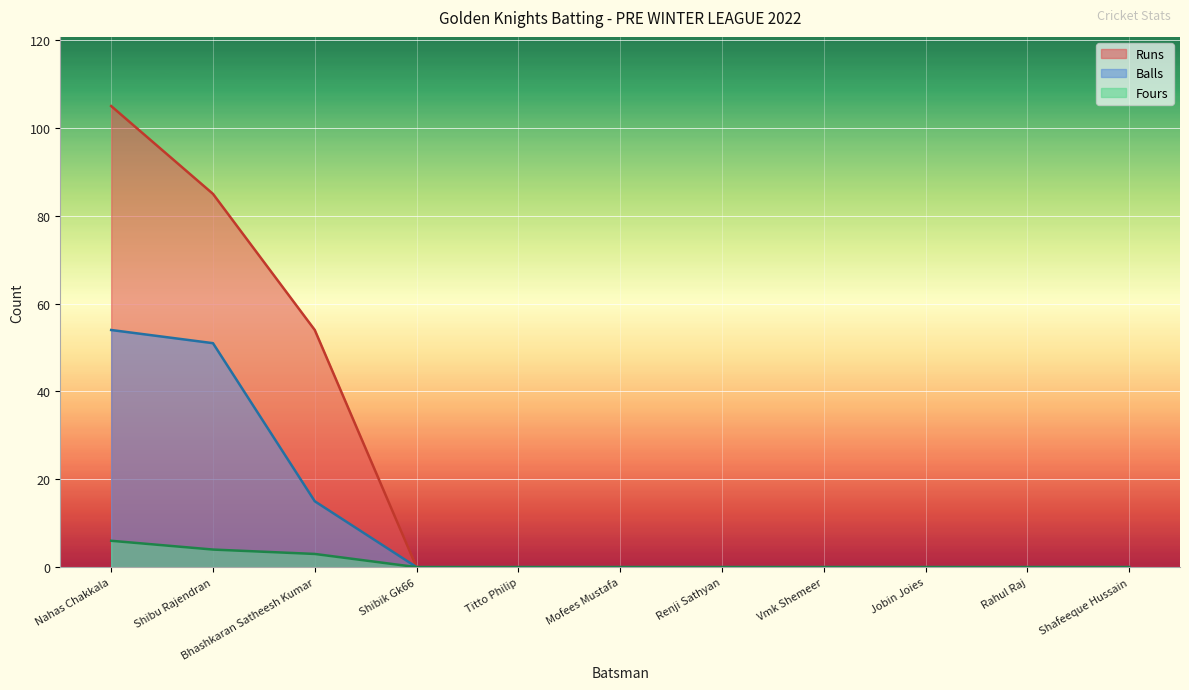

Does the chart display data point markers on the line(s)?

No